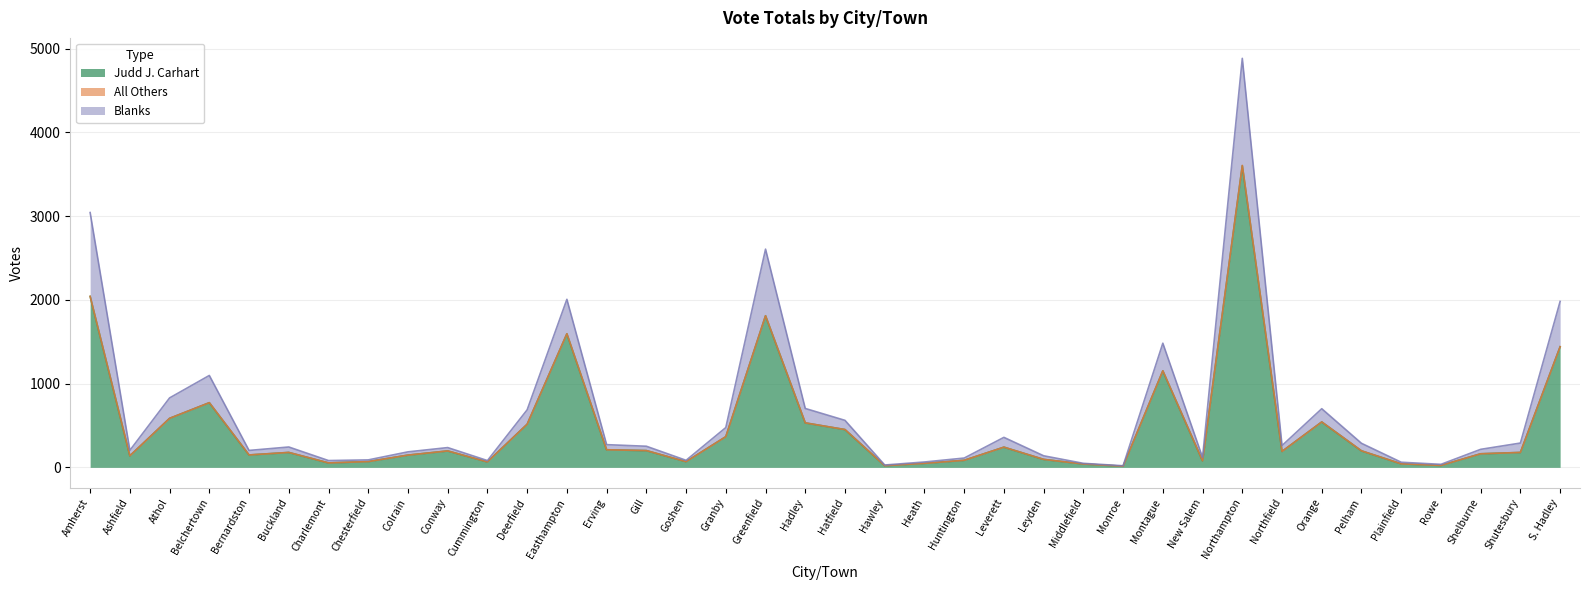

What is the greatest value displayed?

4883